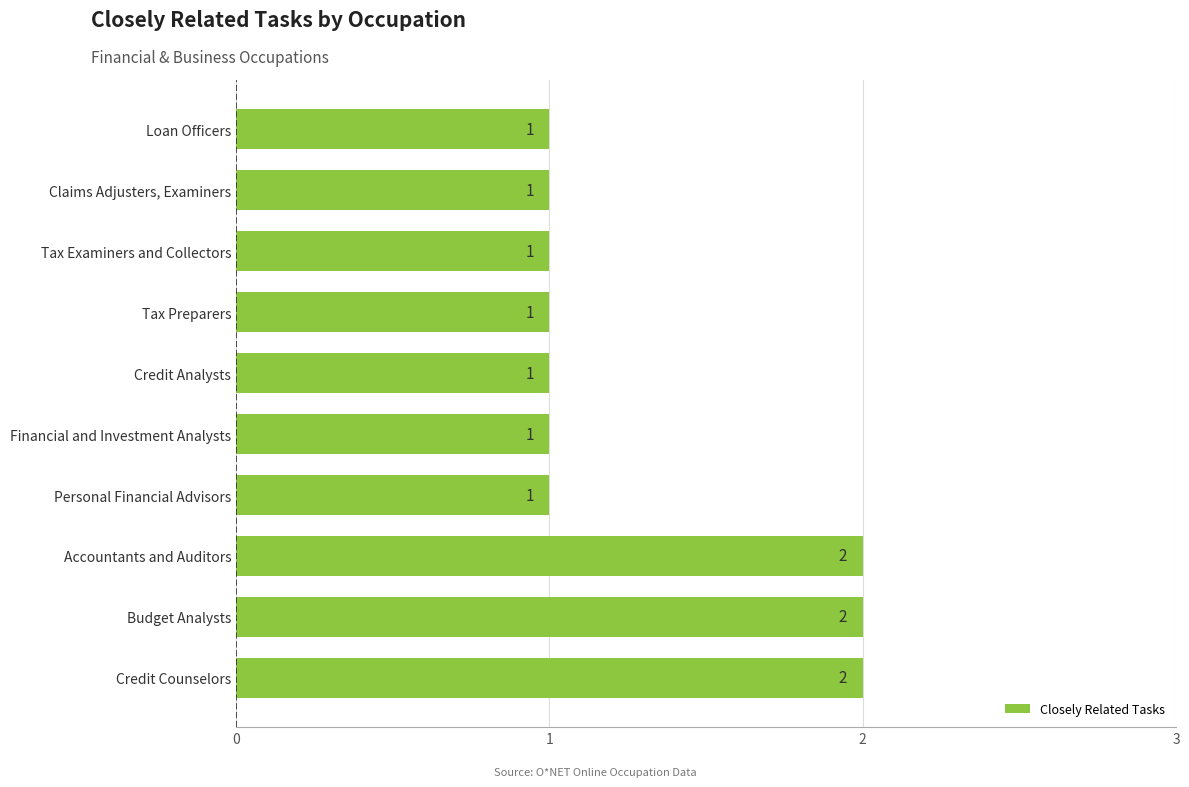

How many values are between 1 and 2?

10